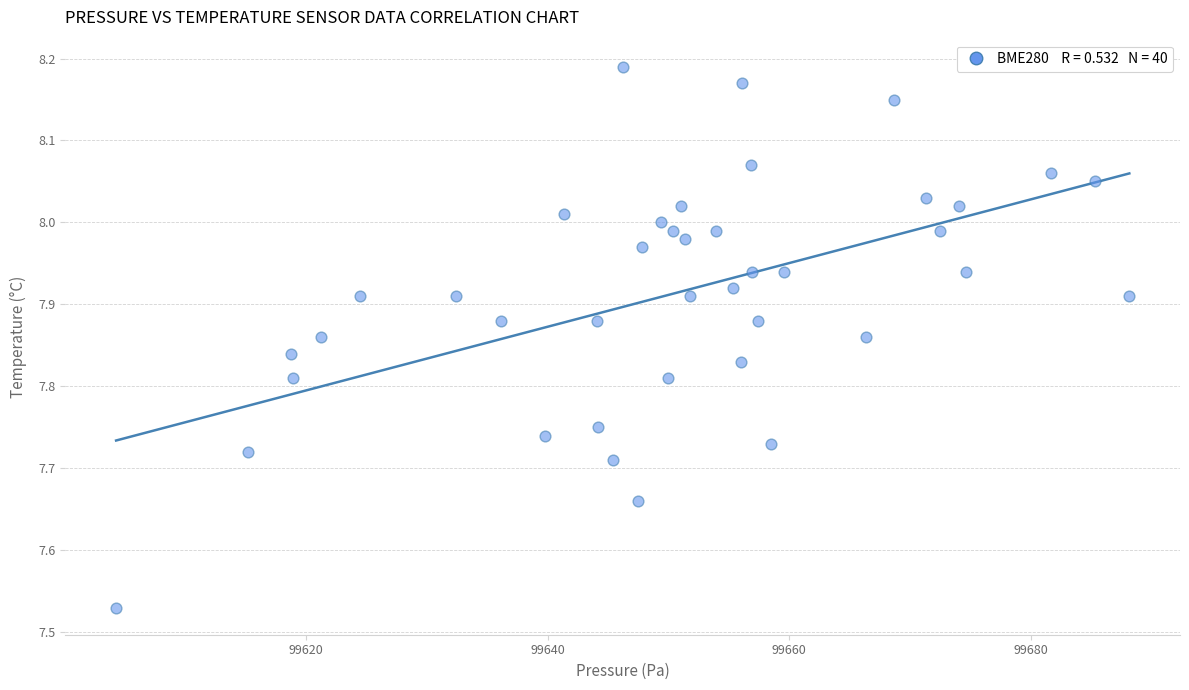

What is the range of Y values (max minus min)?

0.7